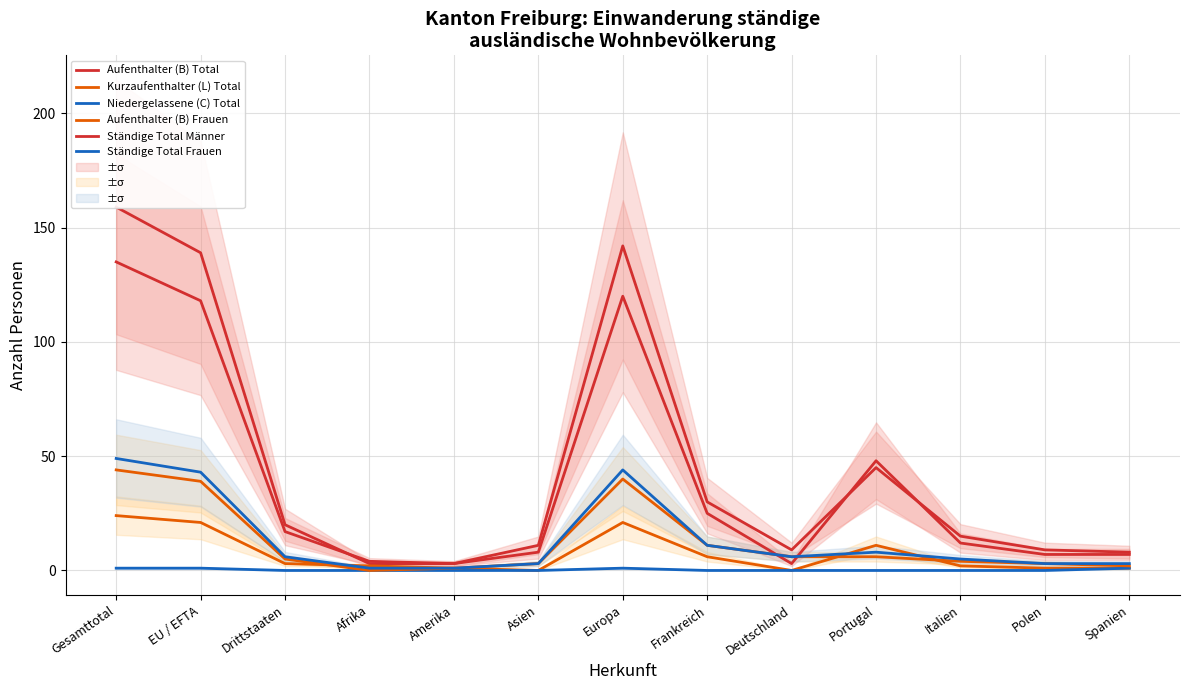

The value of Niedergelassene (C) Total at Polen is 0. True or false?

False